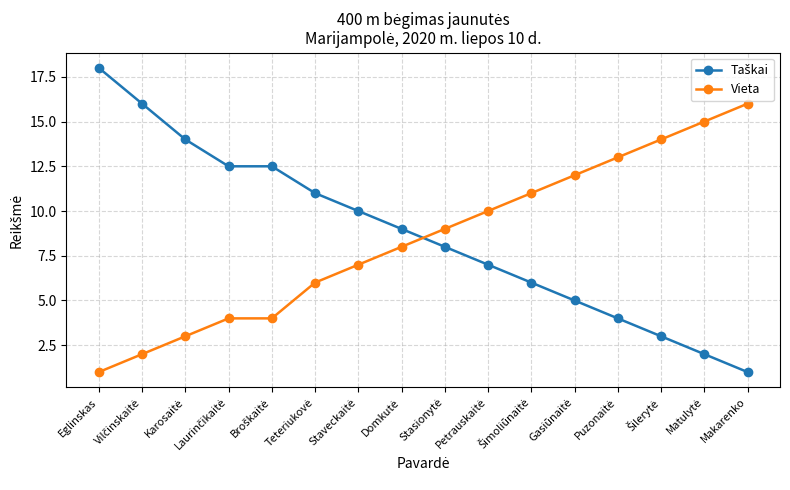

What is the difference between the second highest and second lowest values in the Vieta series?

13.0